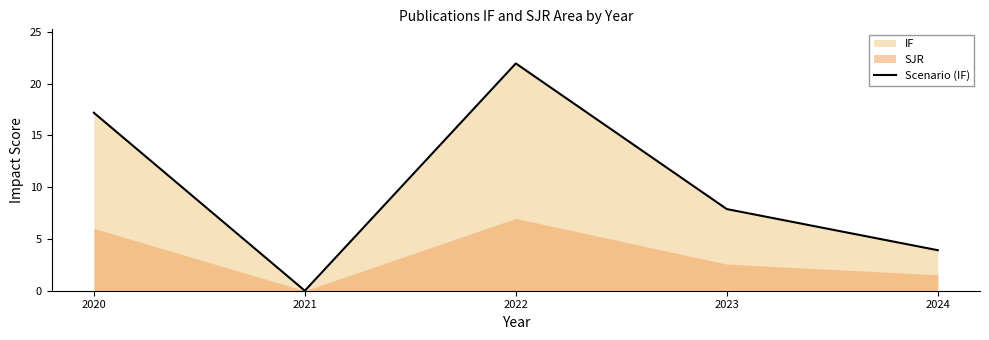

Rank the categories by value from lowest to highest.

2021, 2024, 2023, 2020, 2022